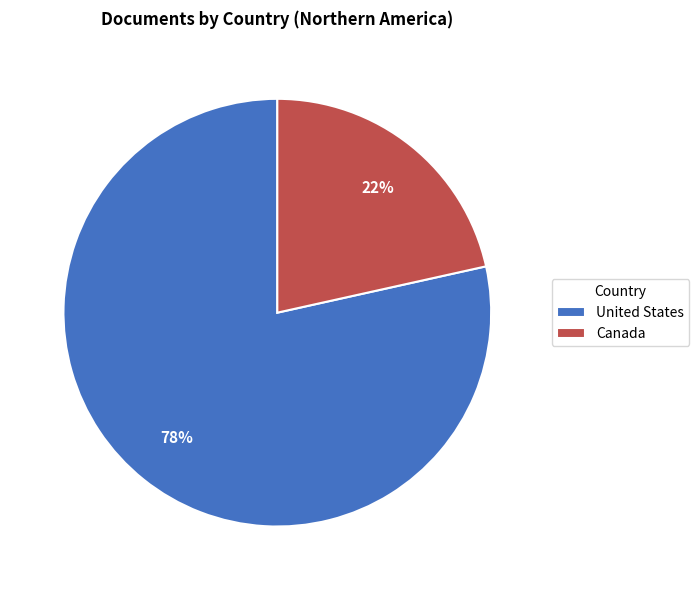

To the nearest percent, what percentage of the pie is Canada?

22%